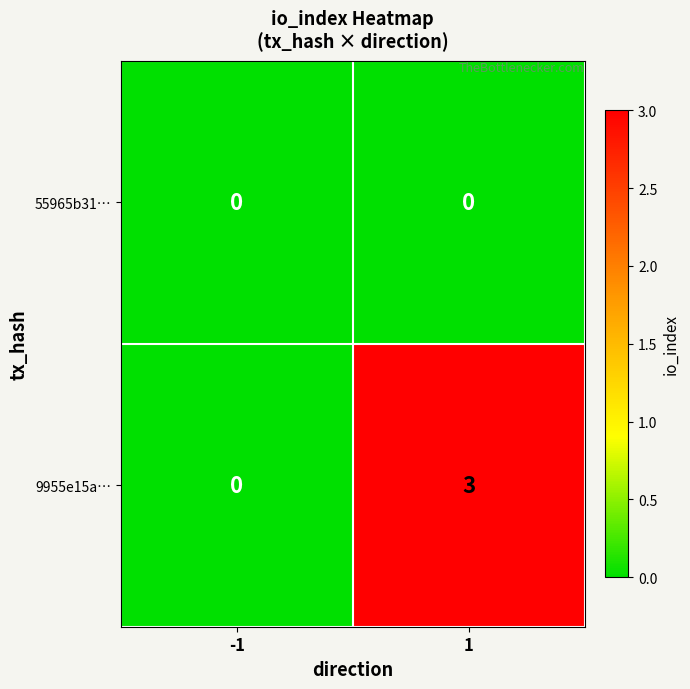

What is the sum of the 9955e15a… values at -1 and 1?

3